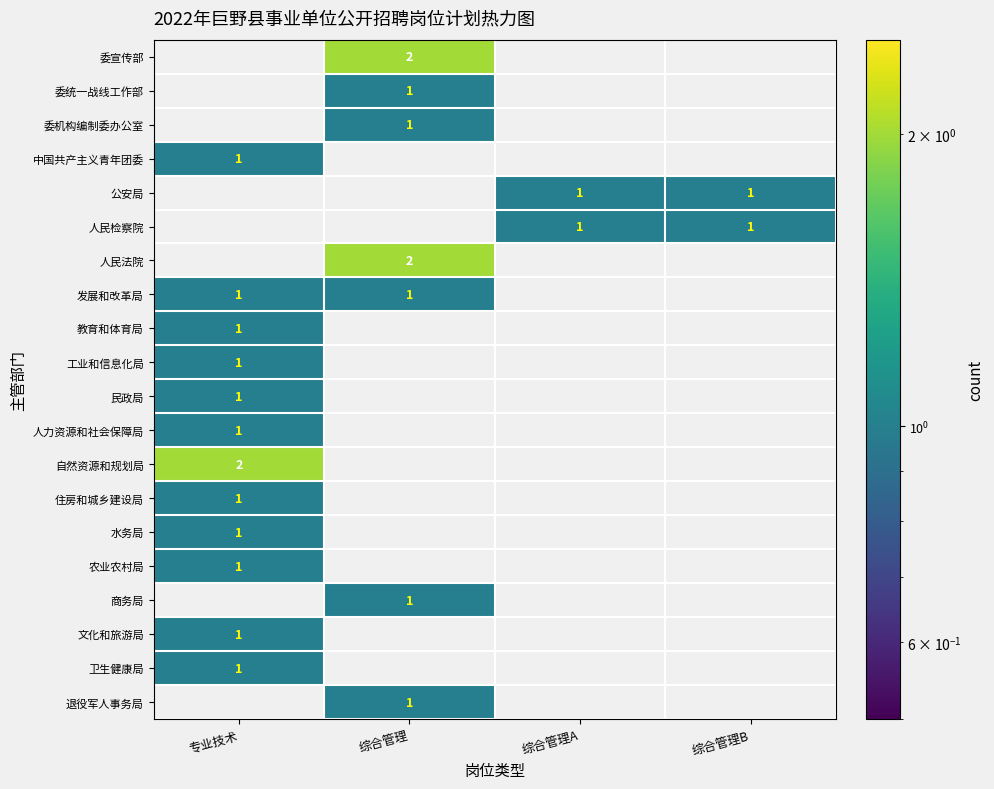

Is it true that 民政局 equals 1 at 专业技术?

True